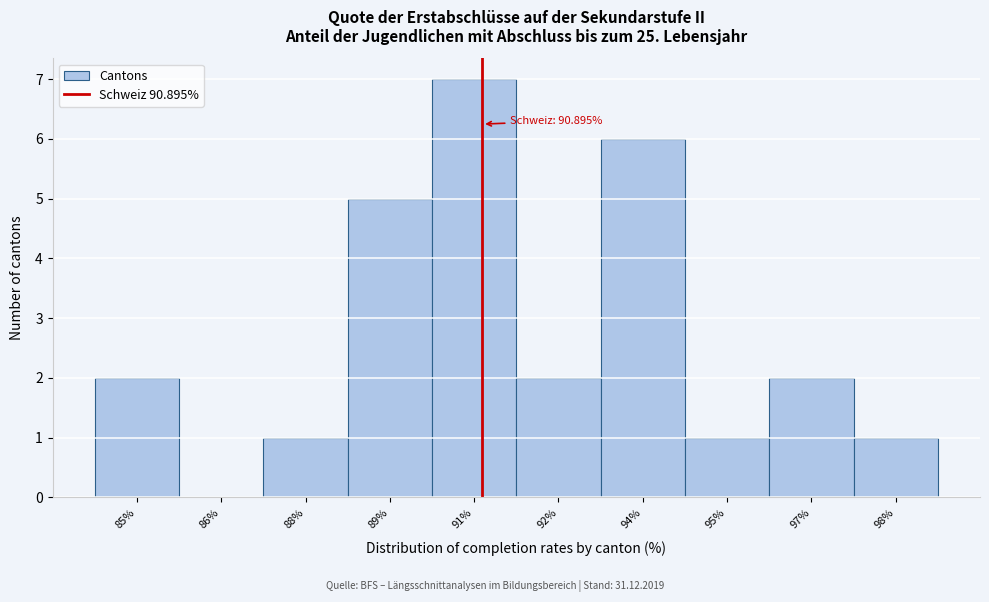

Reading left to right, what are all the values shown in this chart?

85%=2	86%=0	88%=1	89%=5	91%=7	92%=2	94%=6	95%=1	97%=2	98%=1